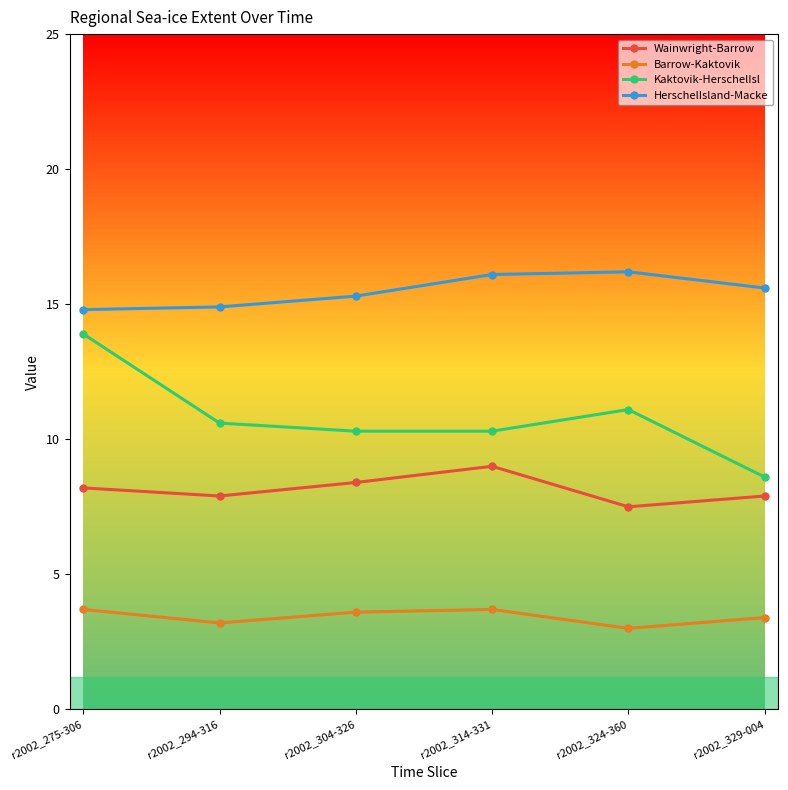

Which series has the largest total across all categories?

HerschelIsland-Macke